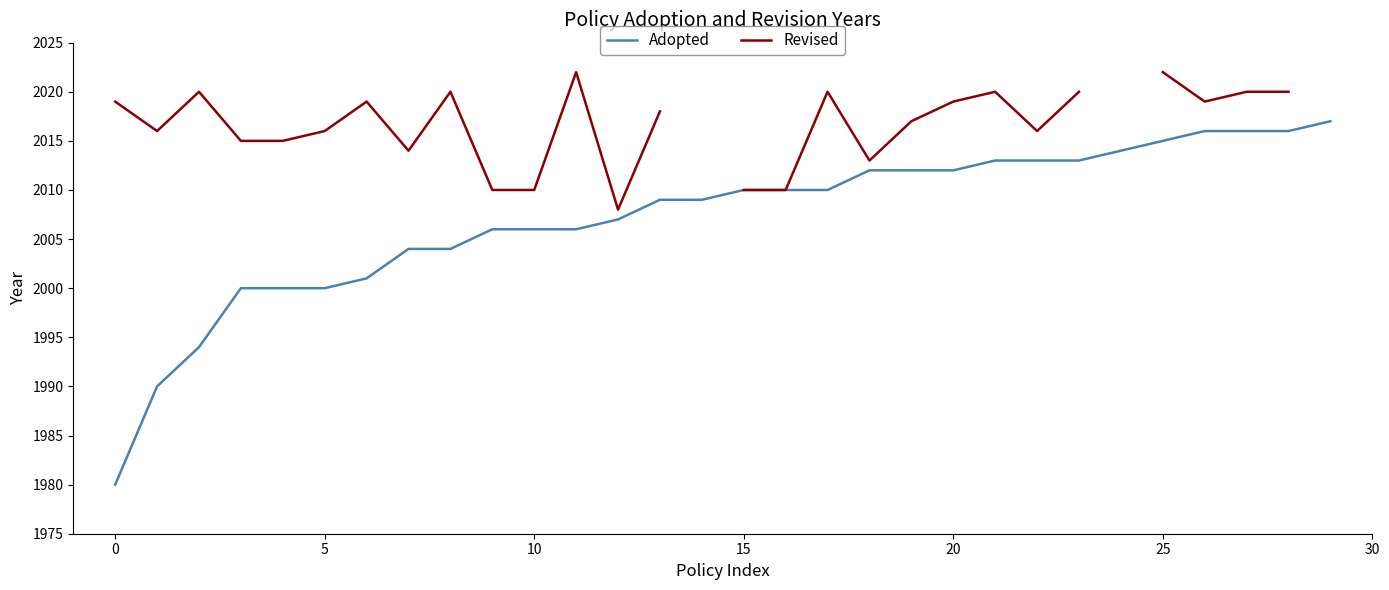

True or false: the data has more than 2 interior local peaks.

False